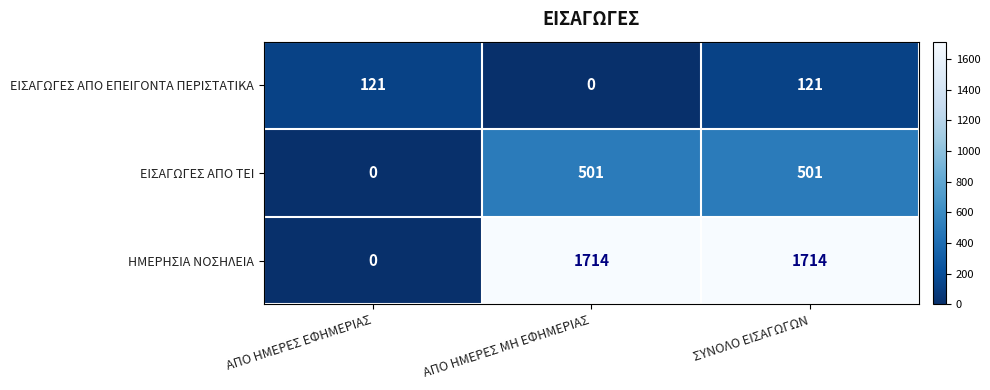

Reading left to right, extract all data points from this chart.

ΕΙΣΑΓΩΓΕΣ ΑΠΟ ΕΠΕΙΓΟΝΤΑ ΠΕΡΙΣΤΑΤΙΚΑ: 121	0	121
ΕΙΣΑΓΩΓΕΣ ΑΠΟ ΤΕΙ: 0	501	501
ΗΜΕΡΗΣΙΑ ΝΟΣΗΛΕΙΑ: 0	1714	1714